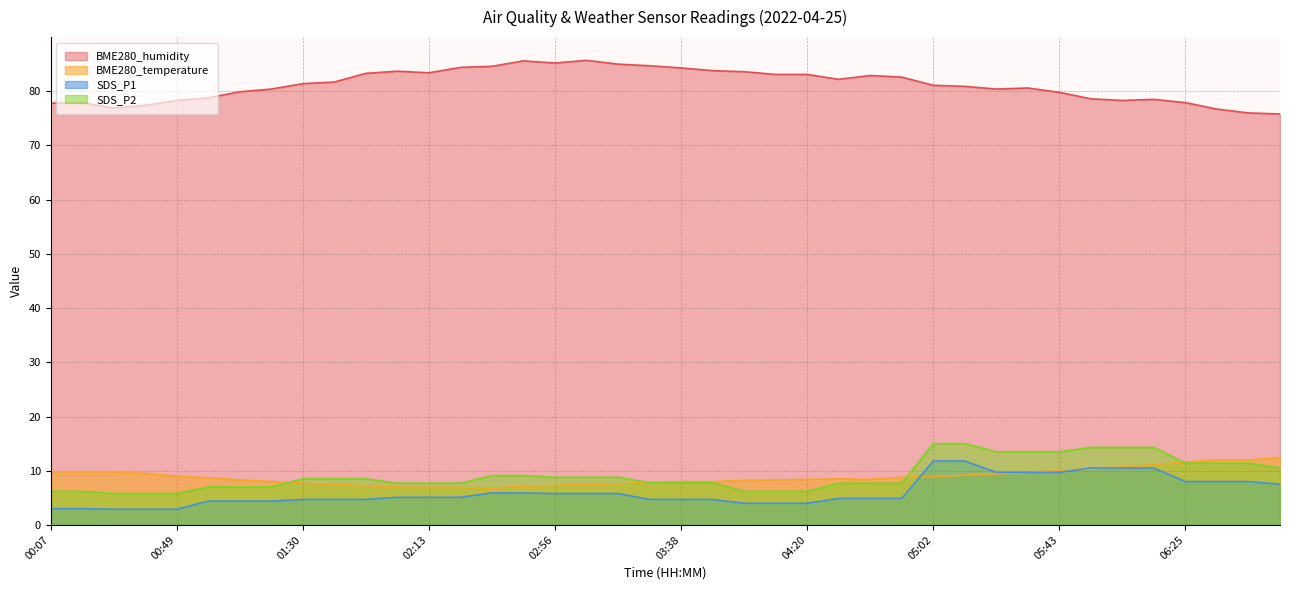

How many series are shown in this chart?

4